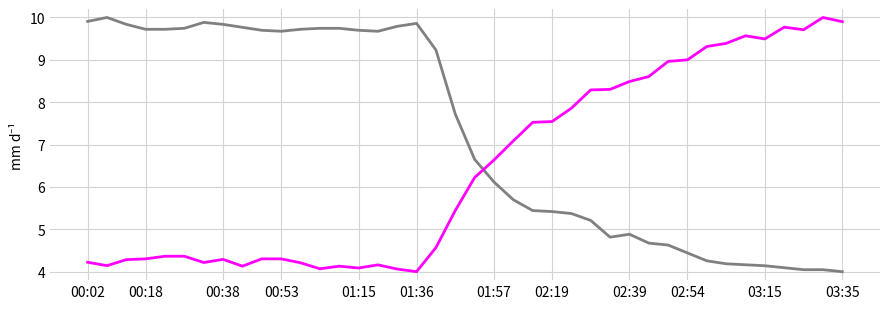

What is the maximum value shown in the chart?

10.0